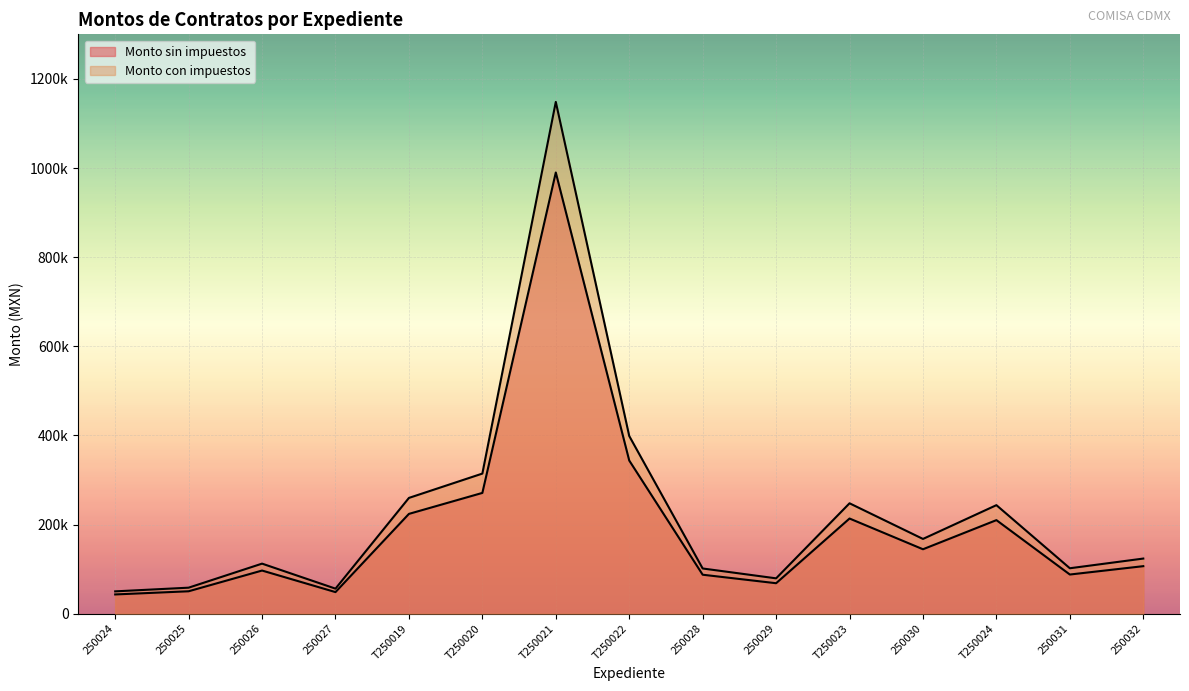

What is the label of the 15th point from the right?

250024